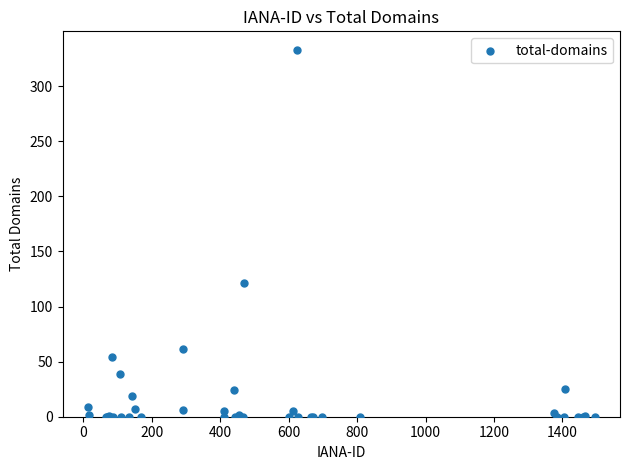

What Y value in the scatter plot is closest to 166?

121